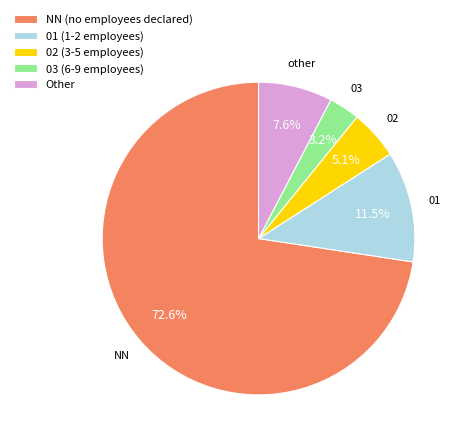

What is the smallest slice in the pie chart?

03 (6-9 employees)